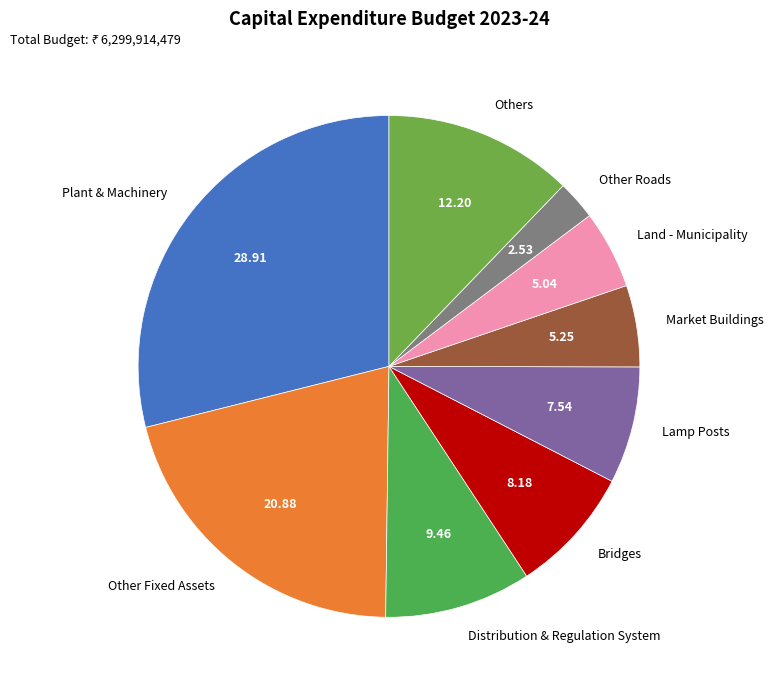

Which category has the smallest portion of the pie?

Other Roads